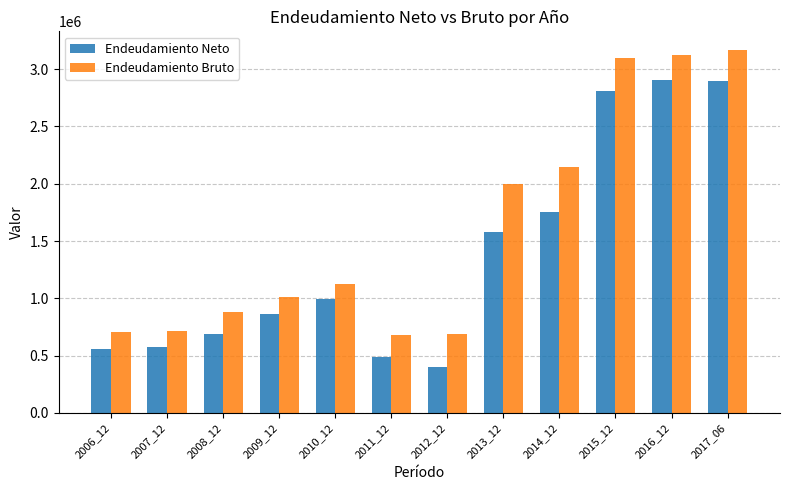

Are the bars horizontal?

No